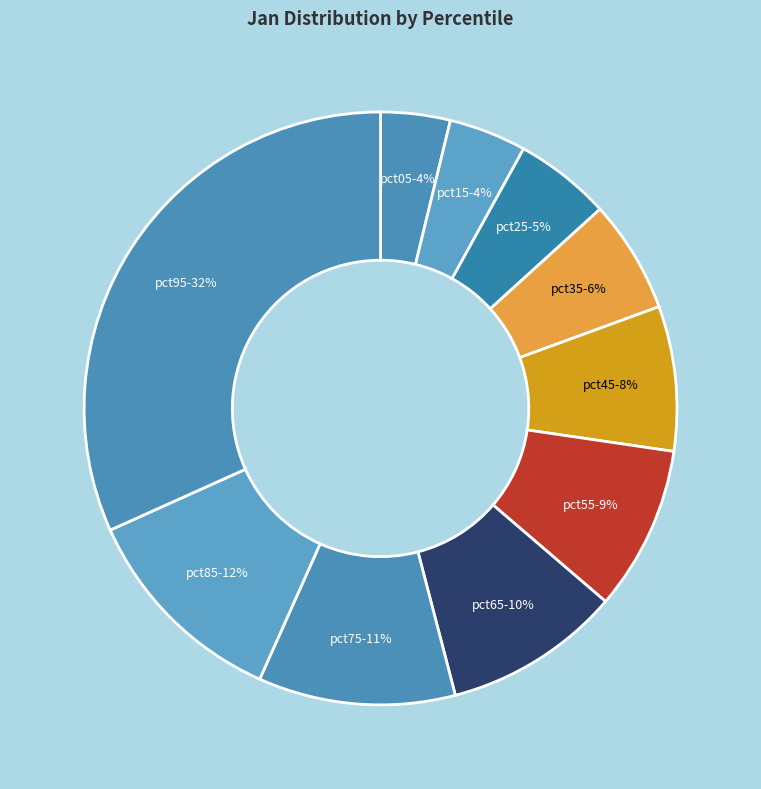

To the nearest percent, what is the average slice percentage?

10%